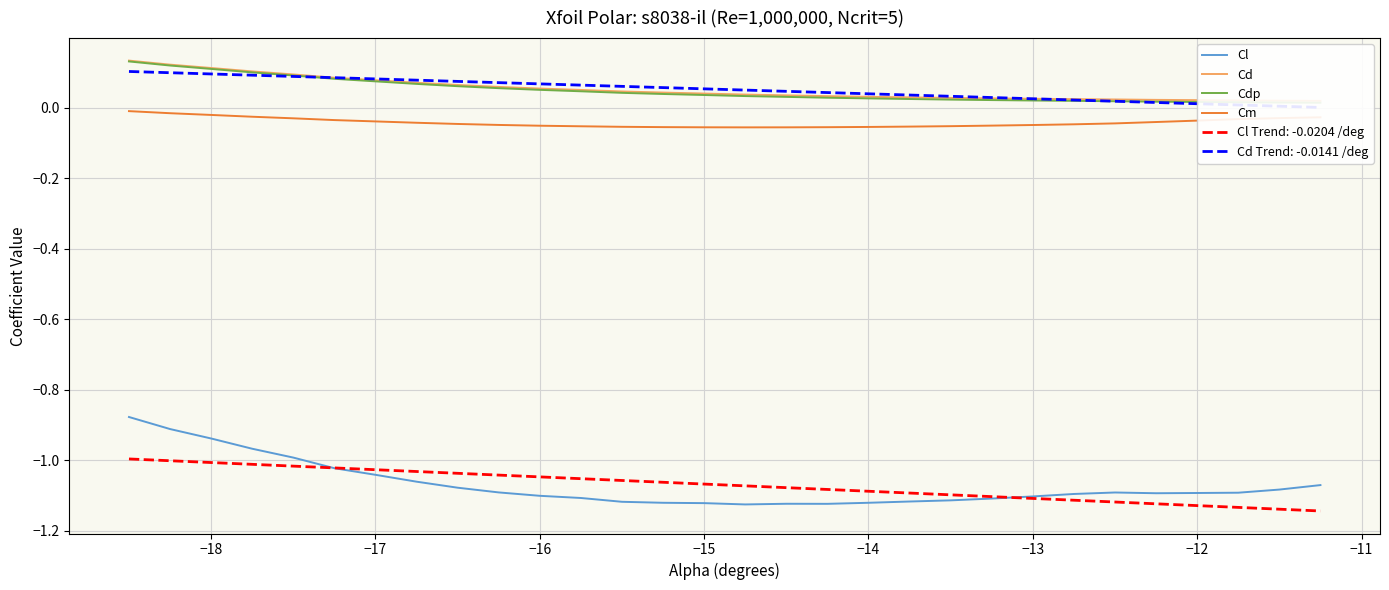

True or false: Cl Trend: -0.0204 /deg and Cm intersect in this chart.

False